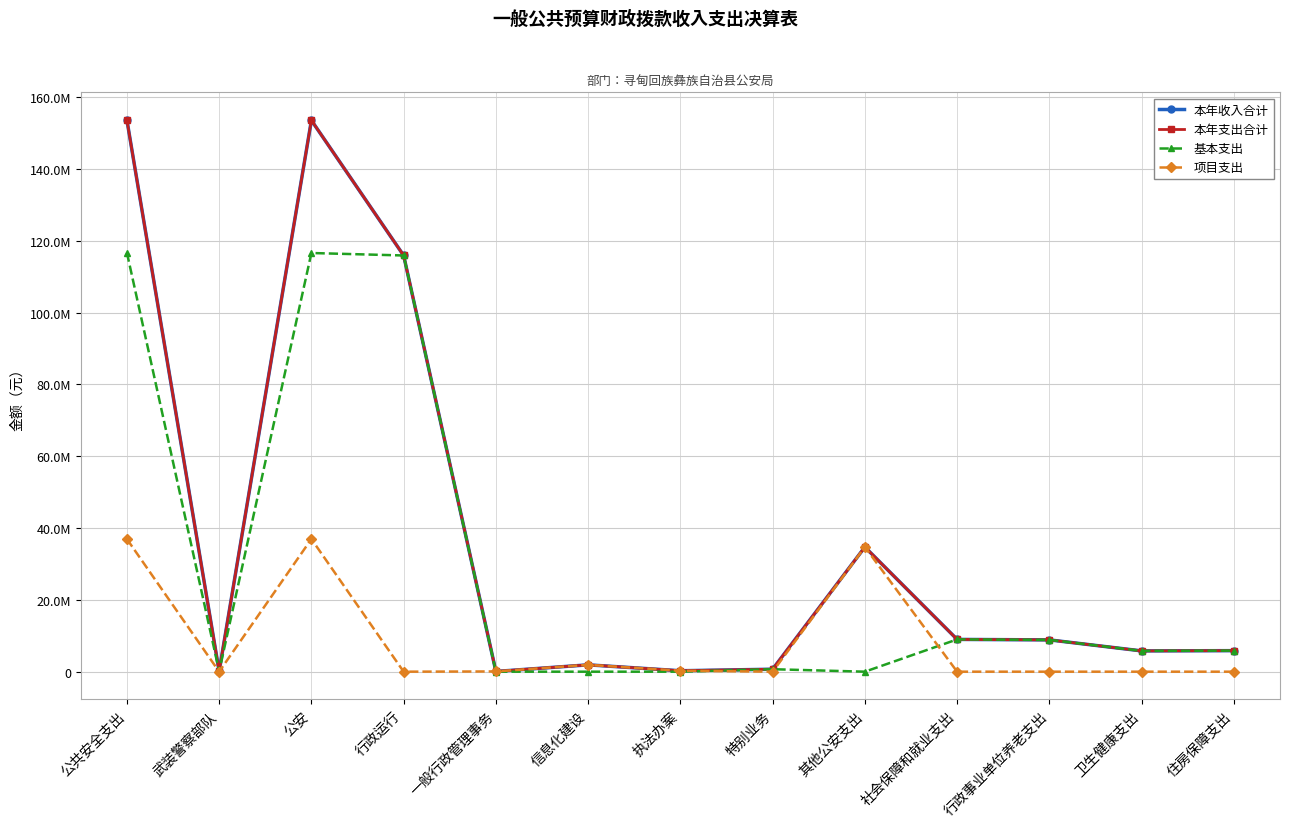

Reading left to right, extract all data points from this chart.

本年收入合计: 公共安全支出=153672890.9	武装警察部队=92280.8	公安=153580610.1	行政运行=115939835.8	一般行政管理事务=67200.0	信息化建设=1904310.0	执法办案=261307.6	特别业务=688200.0	其他公安支出=34719756.7	社会保障和就业支出=8991117.8	行政事业单位养老支出=8858755.8	卫生健康支出=5791691.1	住房保障支出=5859537.4
本年支出合计: 公共安全支出=153672890.9	武装警察部队=92280.8	公安=153580610.1	行政运行=115939835.8	一般行政管理事务=67200.0	信息化建设=1904310.0	执法办案=261307.6	特别业务=688200.0	其他公安支出=34719756.7	社会保障和就业支出=8991117.8	行政事业单位养老支出=8858755.8	卫生健康支出=5791691.1	住房保障支出=5859537.4
基本支出: 公共安全支出=116720316.6	武装警察部队=92280.8	公安=116628035.8	行政运行=115939835.8	一般行政管理事务=0.0	信息化建设=0.0	执法办案=0.0	特别业务=688200.0	其他公安支出=0.0	社会保障和就业支出=8991117.8	行政事业单位养老支出=8858755.8	卫生健康支出=5791691.1	住房保障支出=5859537.4
项目支出: 公共安全支出=36952574.3	武装警察部队=0.0	公安=36952574.3	行政运行=0.0	一般行政管理事务=67200.0	信息化建设=1904310.0	执法办案=261307.6	特别业务=0.0	其他公安支出=34719756.7	社会保障和就业支出=0.0	行政事业单位养老支出=0.0	卫生健康支出=0.0	住房保障支出=0.0